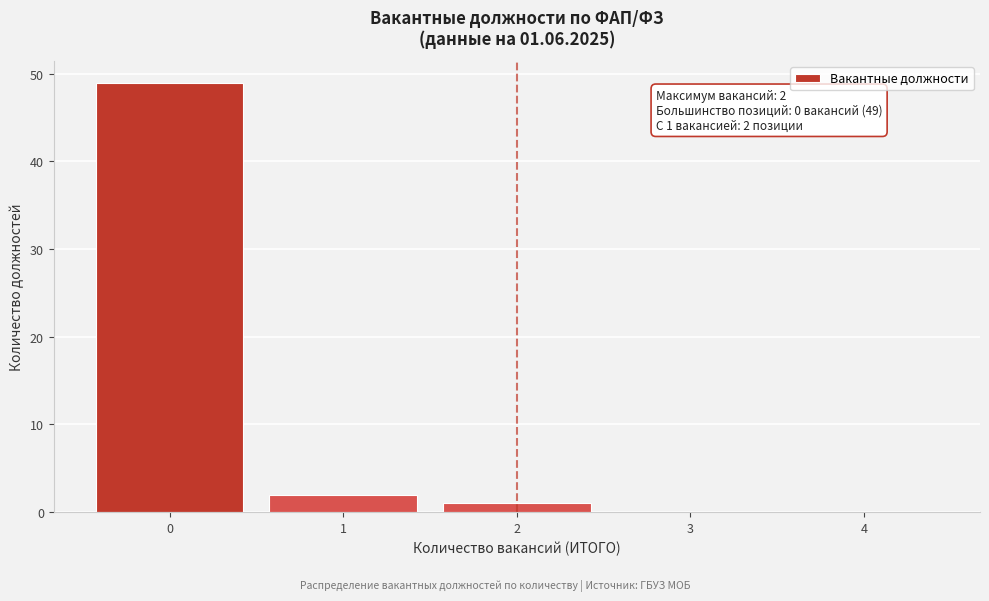

Reading left to right, extract all data points from this chart.

0=49	1=2	2=1	3=0	4=0